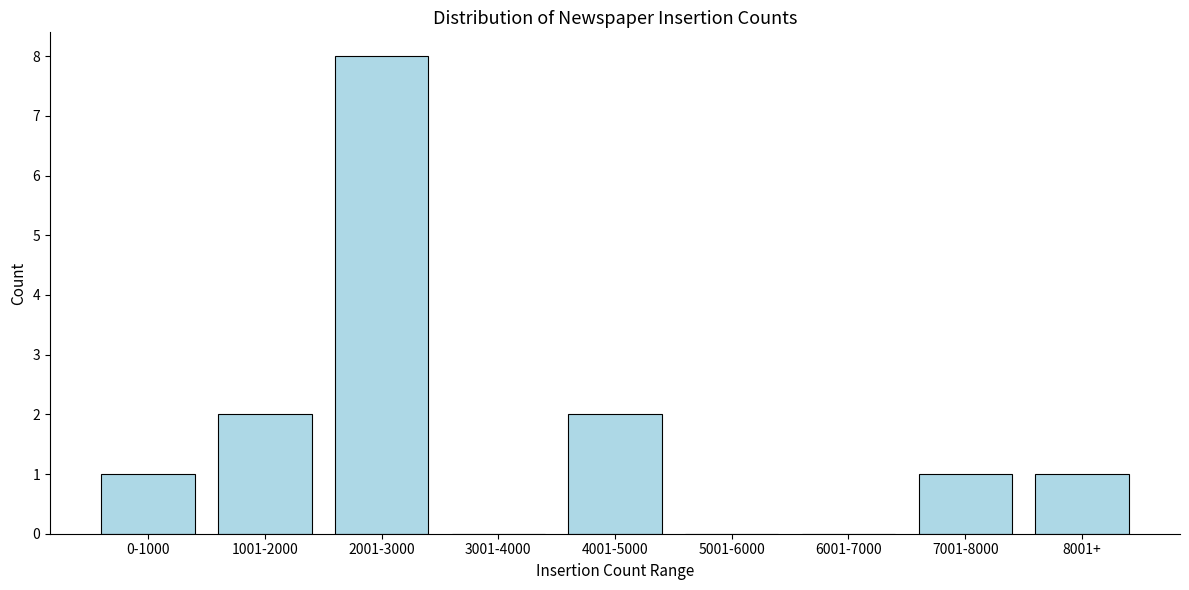

Reading left to right, transcribe all the data shown in this chart.

0-1000=1	1001-2000=2	2001-3000=8	3001-4000=0	4001-5000=2	5001-6000=0	6001-7000=0	7001-8000=1	8001+=1